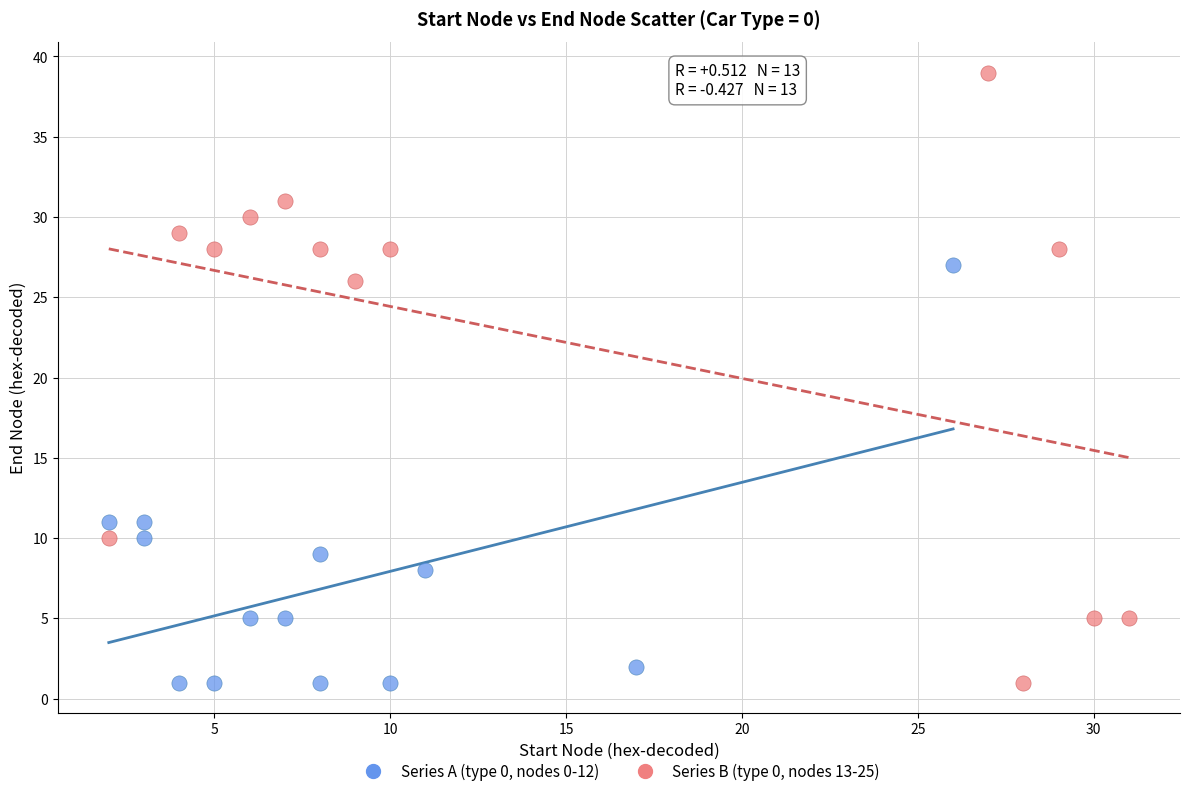

Which series contains the highest Y value?

Series B (type 0, nodes 13-25)